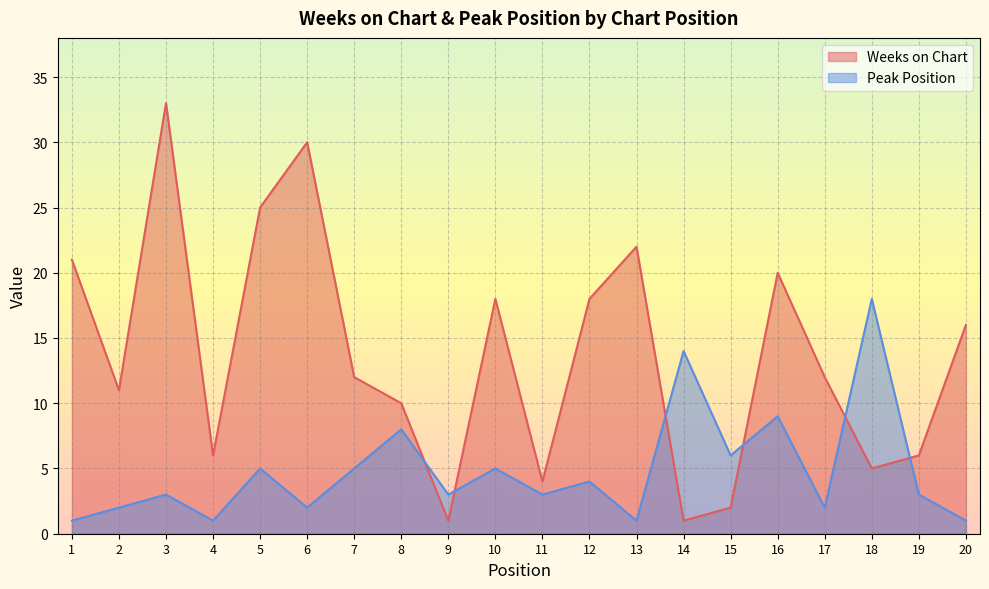

What is the average value of the Peak Position series?

5